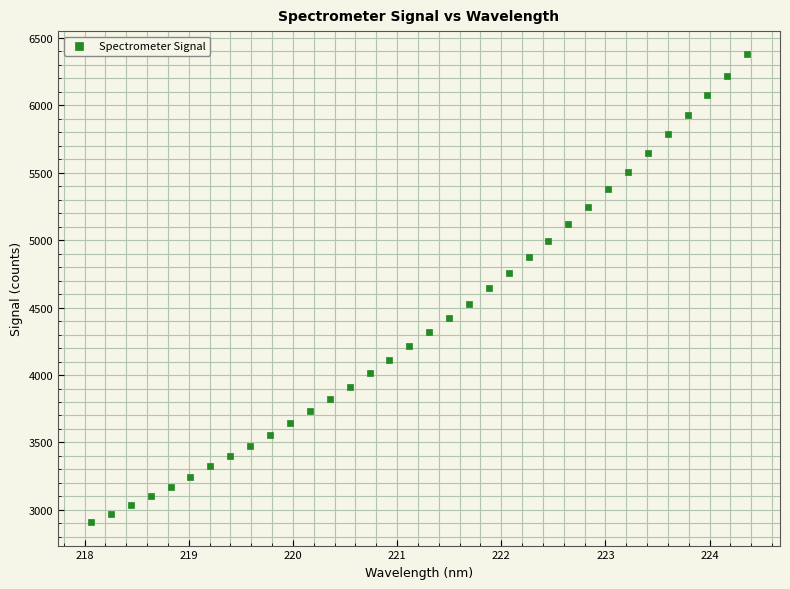

What is the range of X values (max minus min)?

6.3